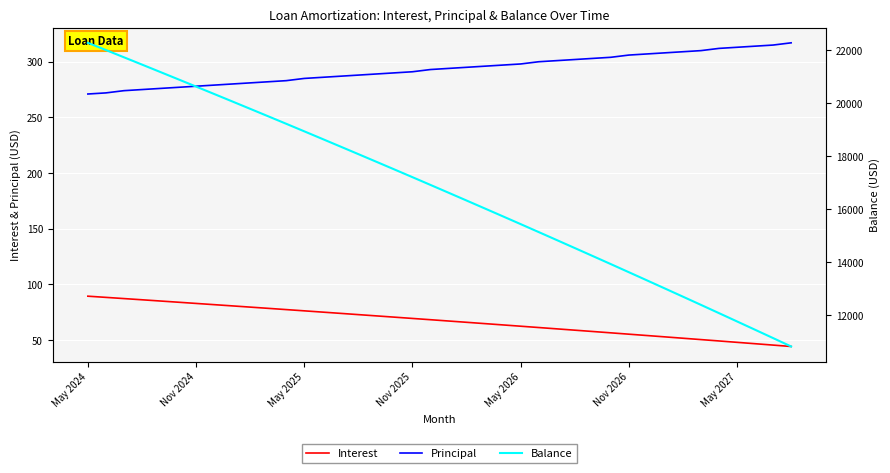

At which category is the sum across all series the highest?

May 2024